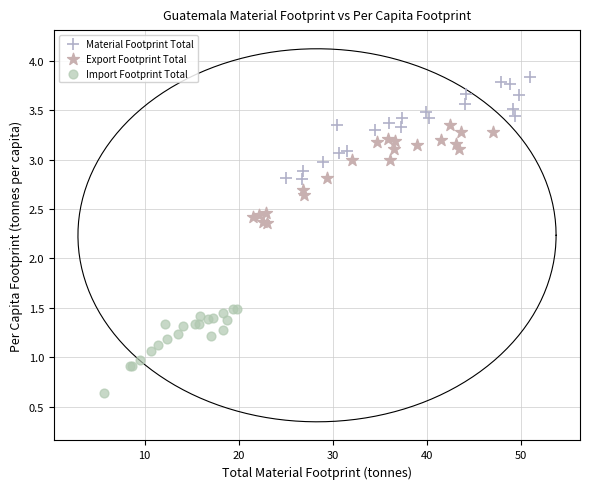

Which series contains the highest Y value?

Material Footprint Total